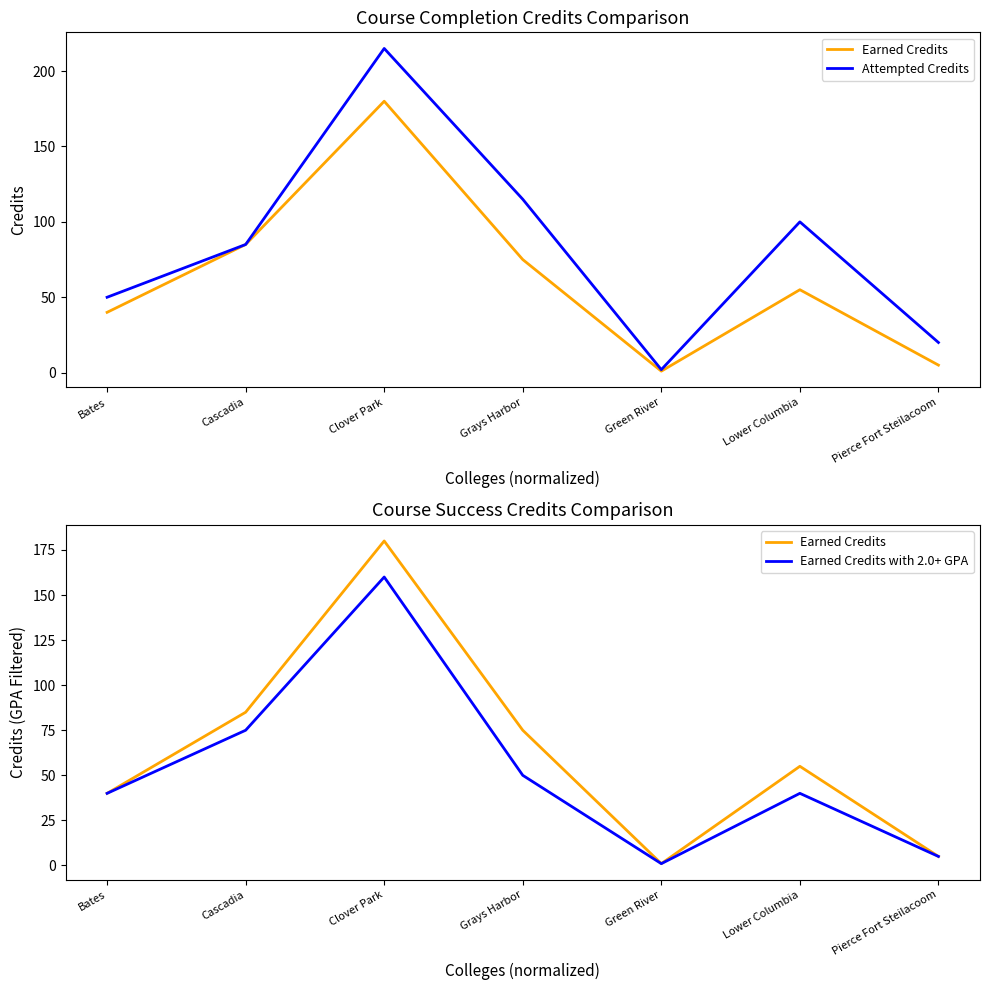

List the series in order of their peak value, lowest first.

Earned Credits with 2.0+ GPA, Earned Credits, Attempted Credits